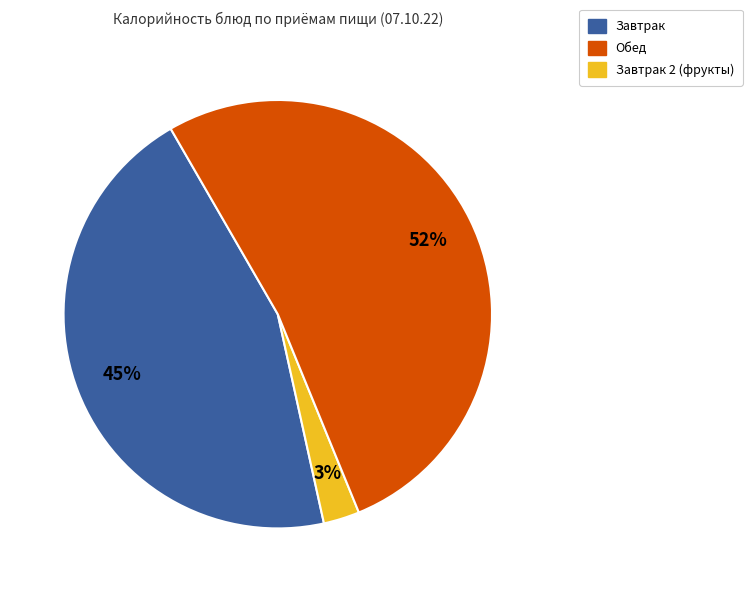

Does any single category account for the majority?

Yes